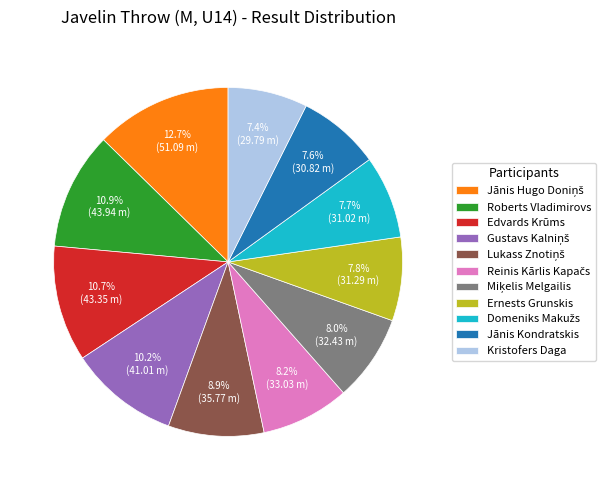

How much of the chart is everything except Kristofers Daga?

92.6%